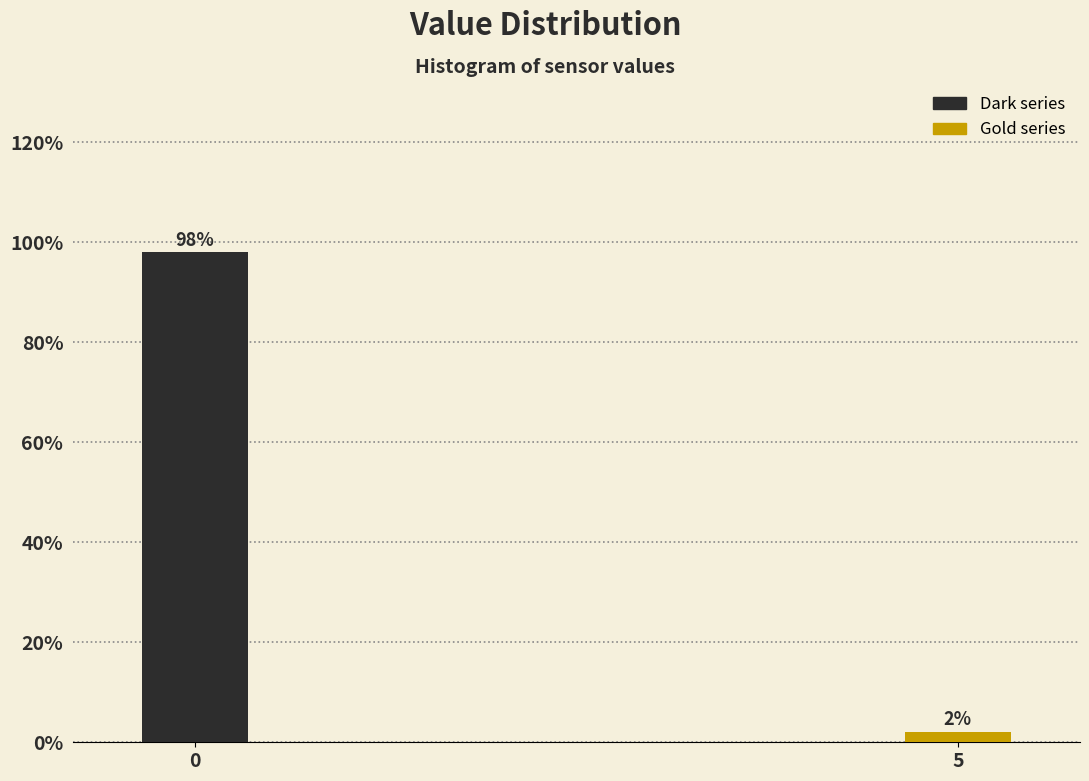

Rank the categories by value from highest to lowest.

0, 5